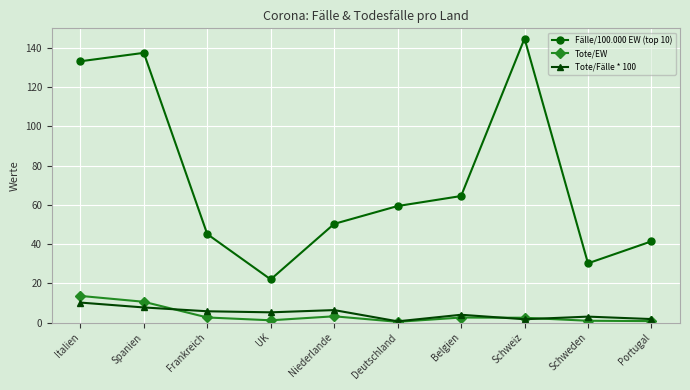

Is it true that Fälle/100.000 EW (top 10) equals 188.1 at Spanien?

False